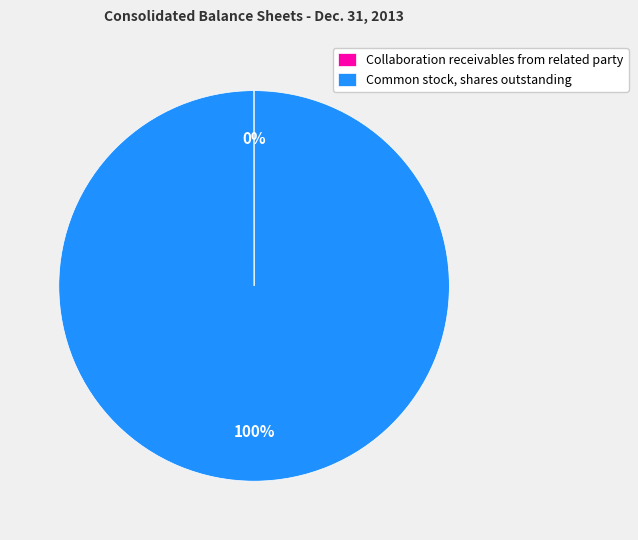

To the nearest percent, what is the difference between the largest and smallest slice percentages?

100%